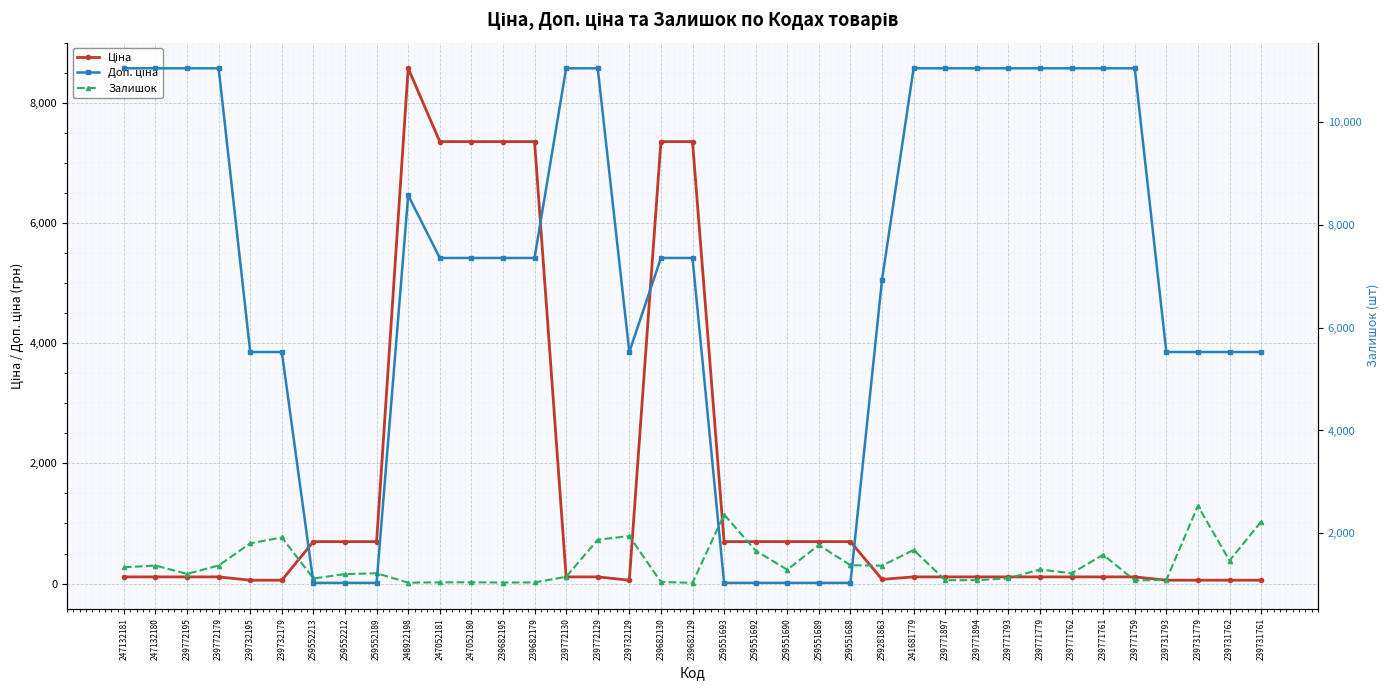

Between which two adjacent categories do Доп. ціна and Залишок first intersect?

239682129 and 259551693